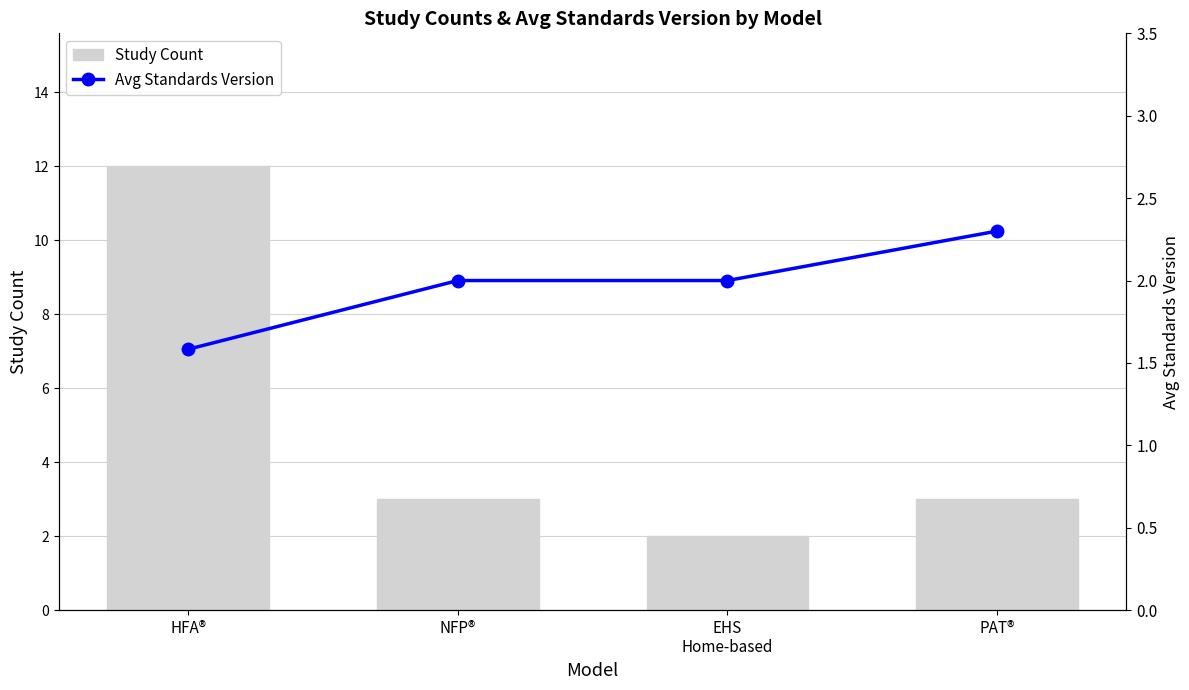

Reading left to right, what are all the values shown in this chart?

Study Count: HFA®=12.0	NFP®=3.0	EHS
Home-based=2.0	PAT®=3.0
Avg Standards Version: HFA®=1.6	NFP®=2.0	EHS
Home-based=2.0	PAT®=2.3